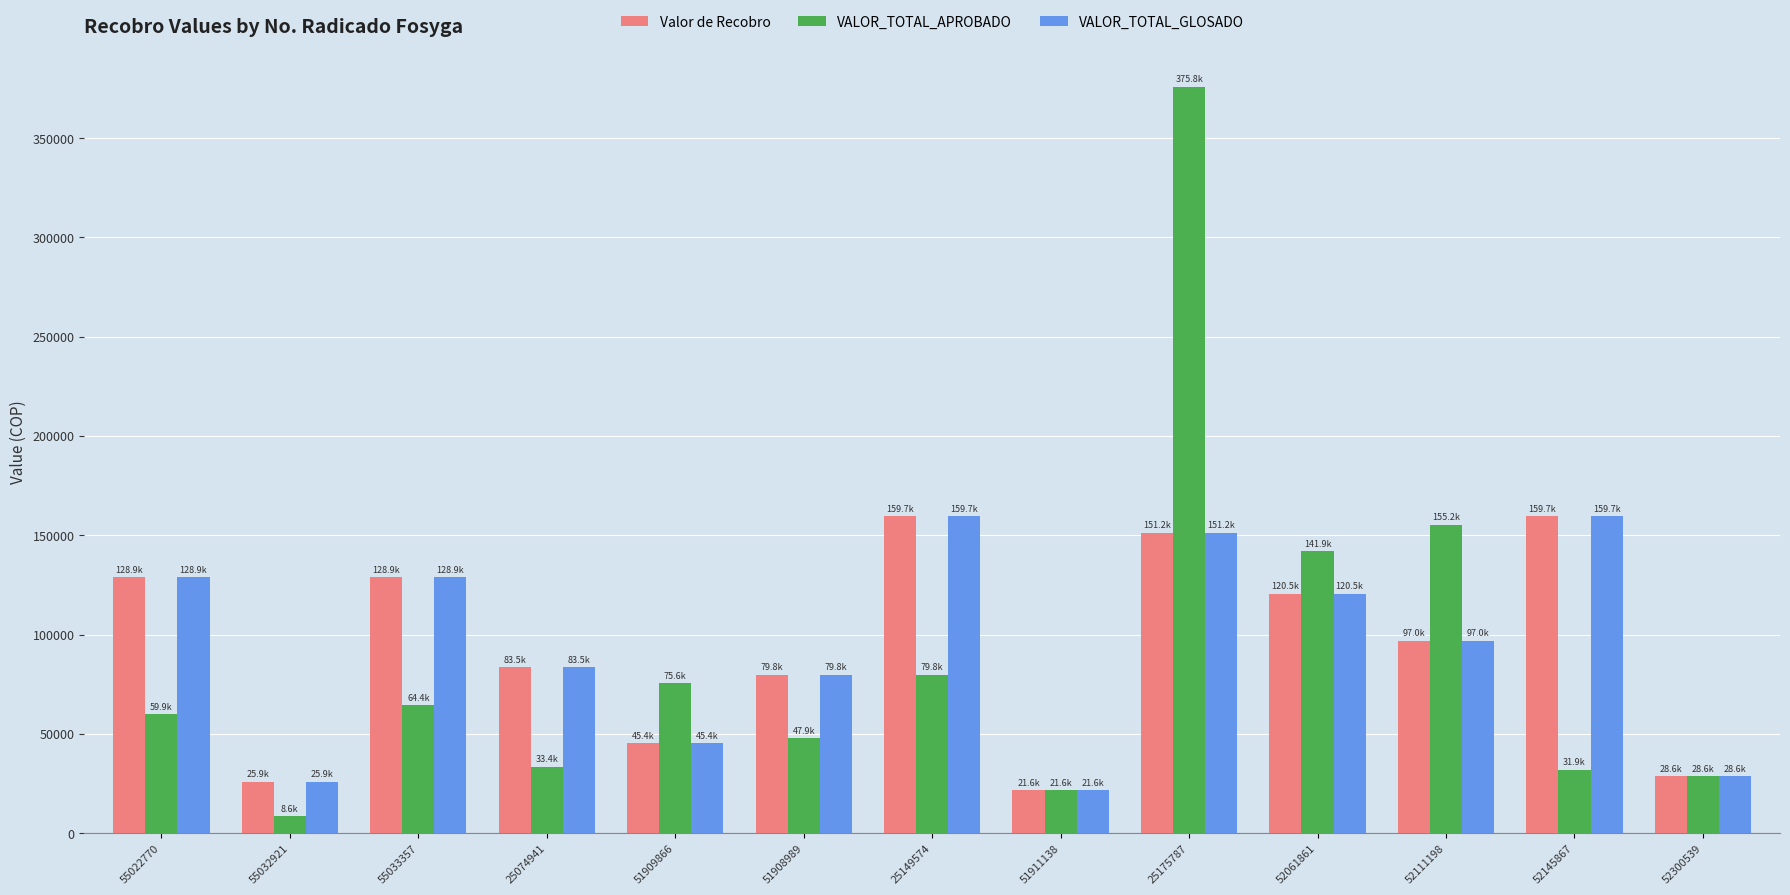

How many bars are there in total?

39